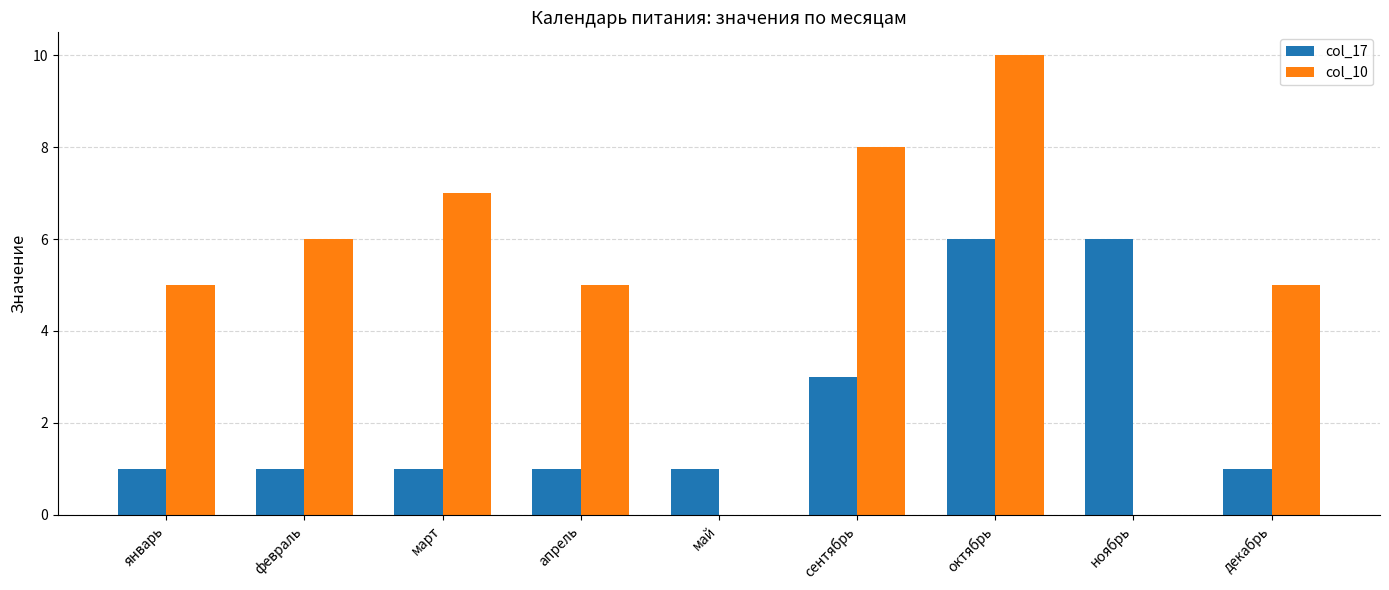

What is the average value of the col_17 series?

2